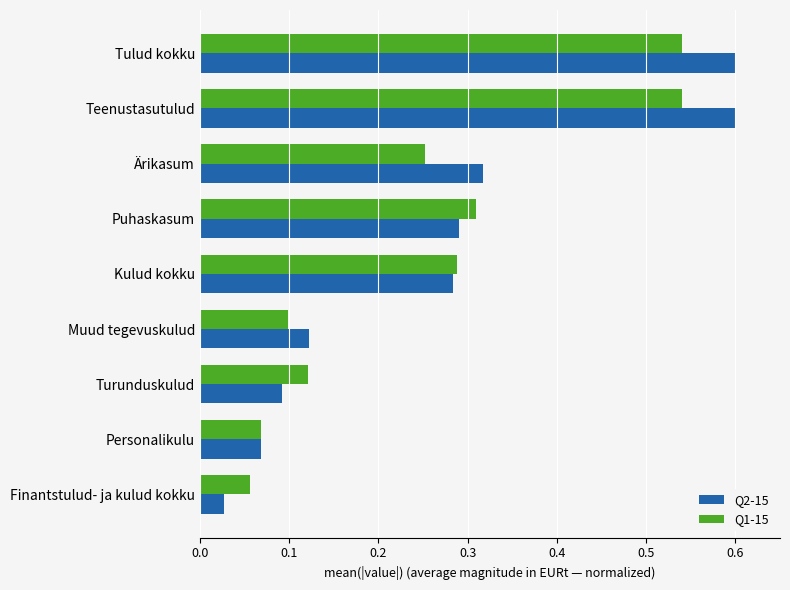

Which series has the largest range (max minus min)?

Q2-15